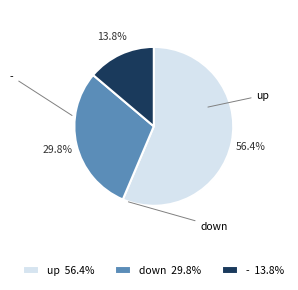

Count the number of slices in the pie.

3